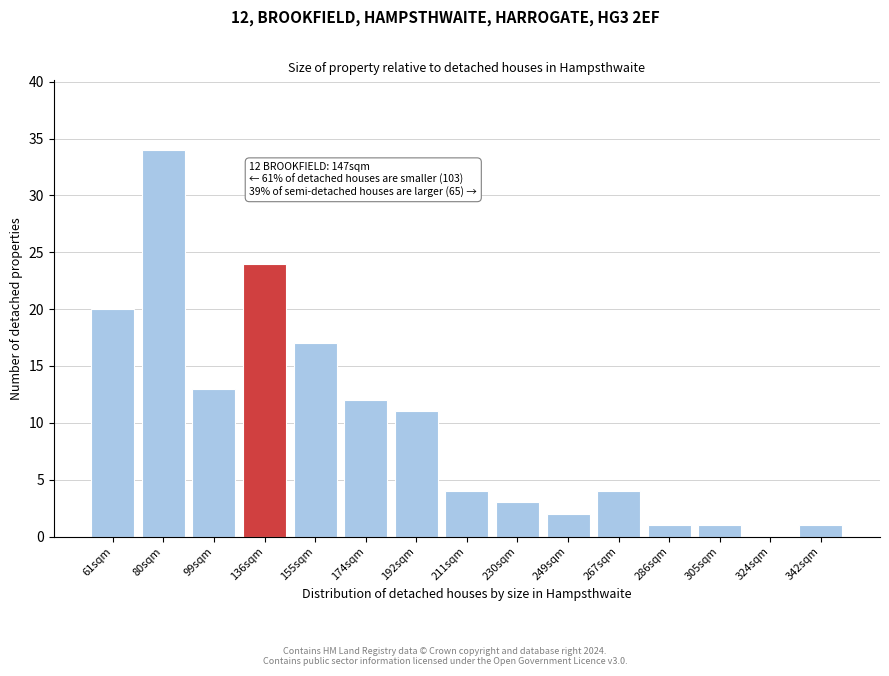

Reading left to right, transcribe all the data shown in this chart.

61sqm=20	80sqm=34	99sqm=13	136sqm=24	155sqm=17	174sqm=12	192sqm=11	211sqm=4	230sqm=3	249sqm=2	267sqm=4	286sqm=1	305sqm=1	324sqm=0	342sqm=1